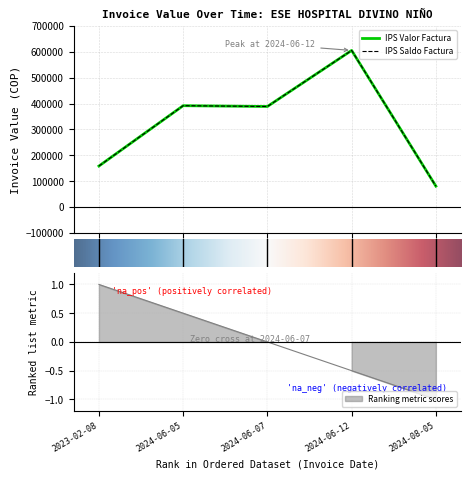

What is the difference between the second highest and minimum values in the IPS Saldo Factura series?

310895